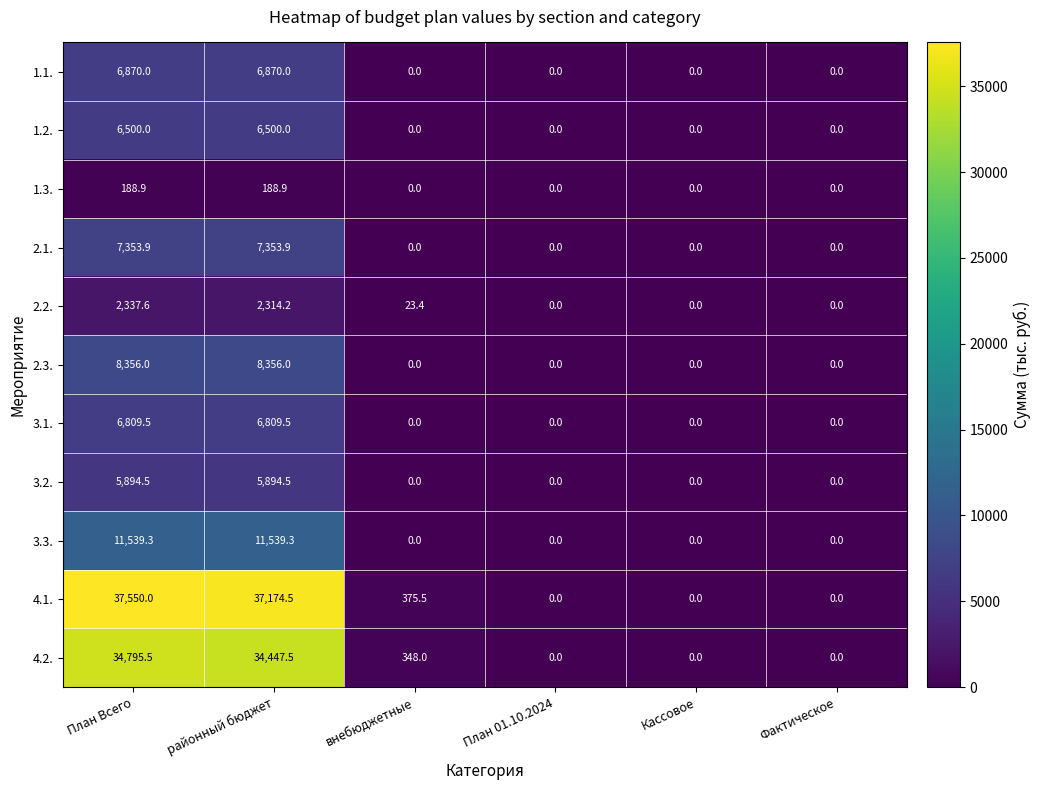

What is the average value of the 3.2. series?

1964.8